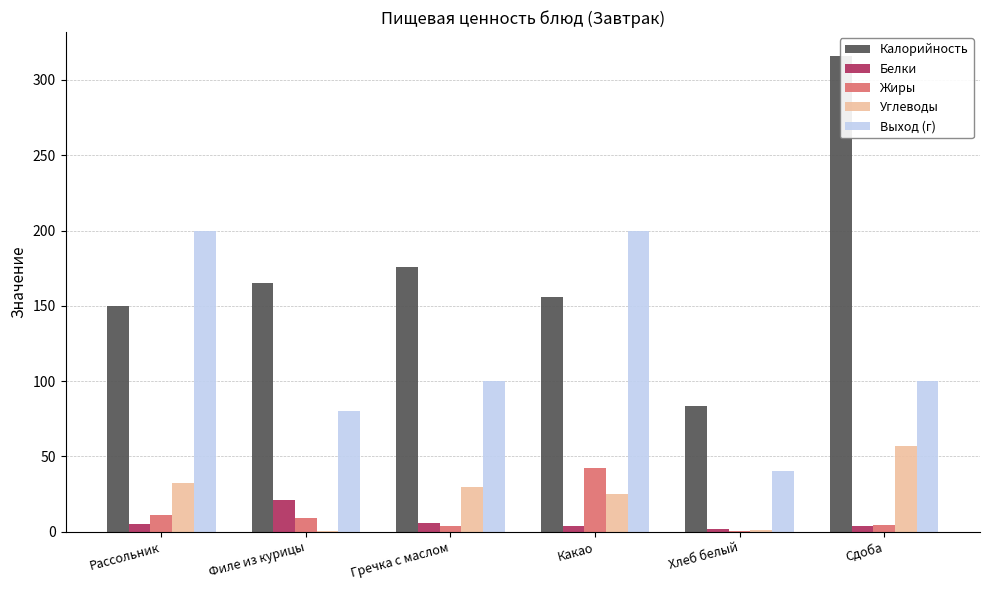

How many groups of bars are there?

6